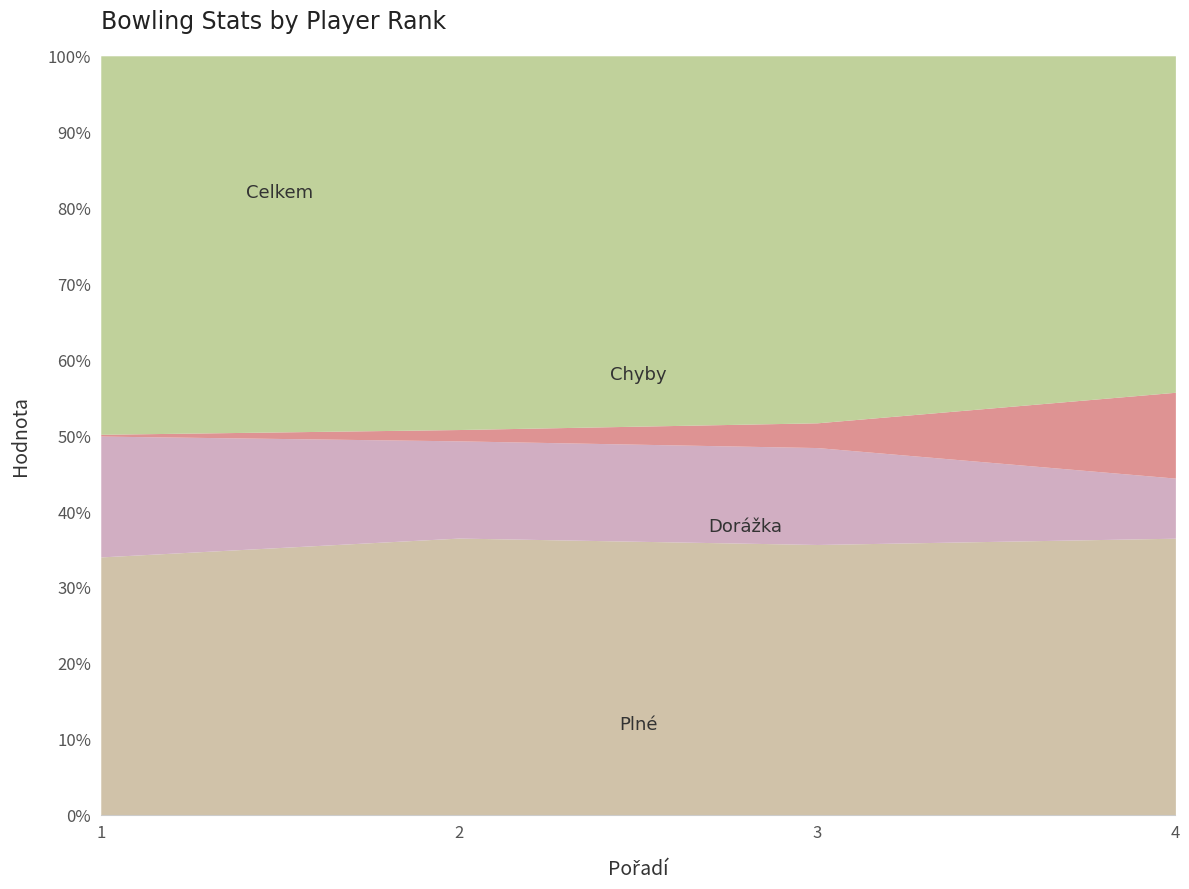

What is the total value across all series at 4?

100.0